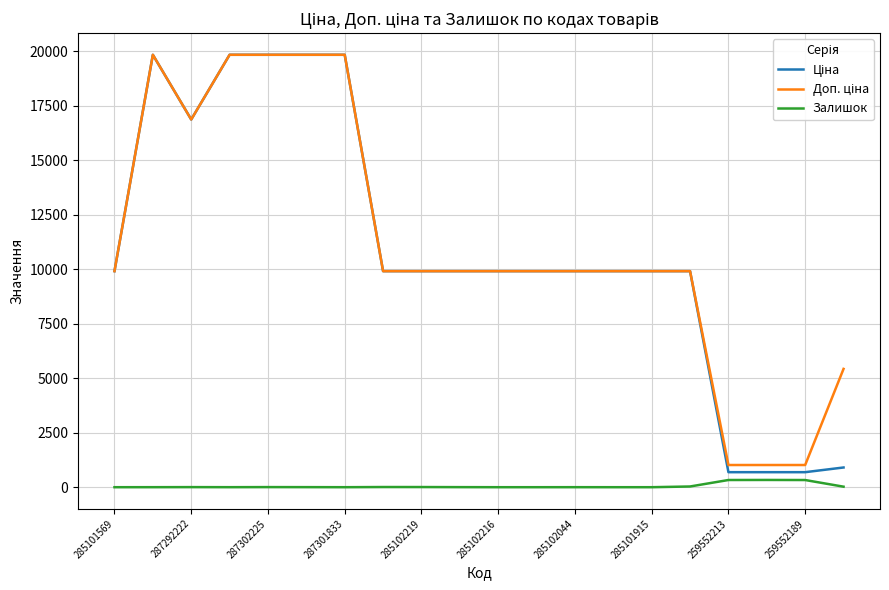

What is the maximum value shown in the chart?

19831.1